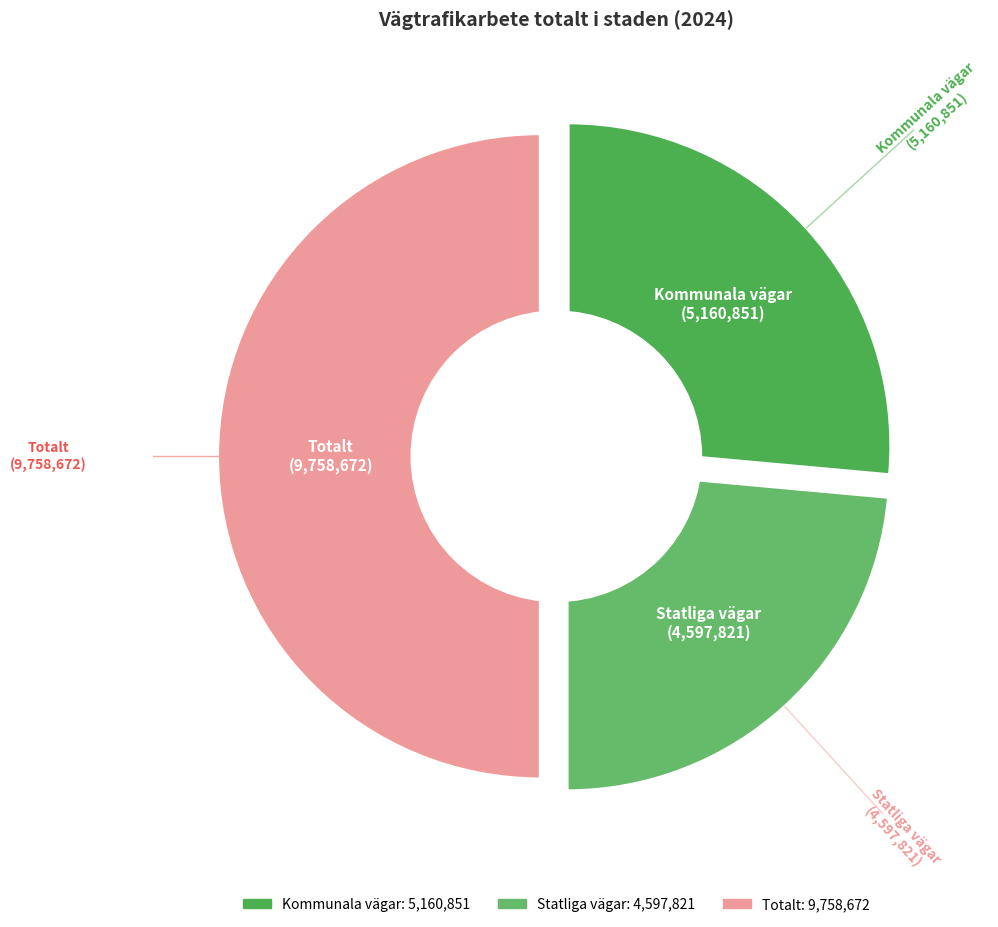

Combined, what portion of the pie is Totalt and Statliga vägar?

73.6%